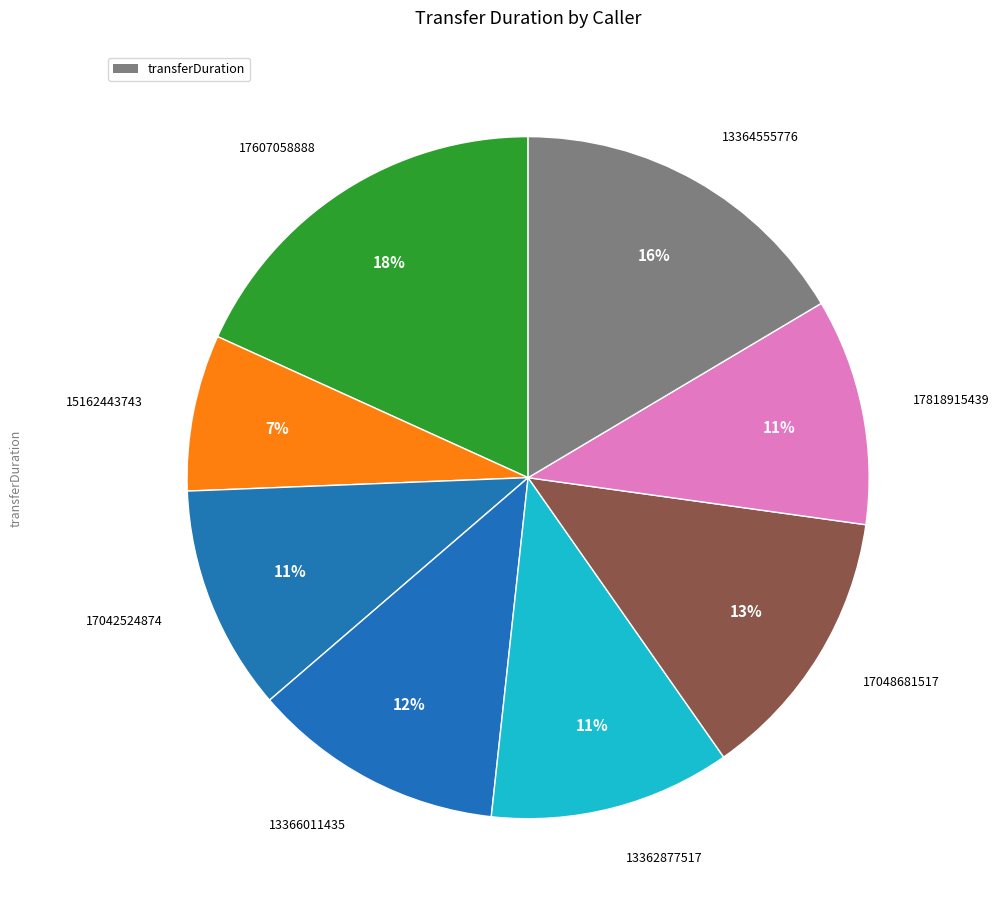

Is there a majority slice in this chart?

No